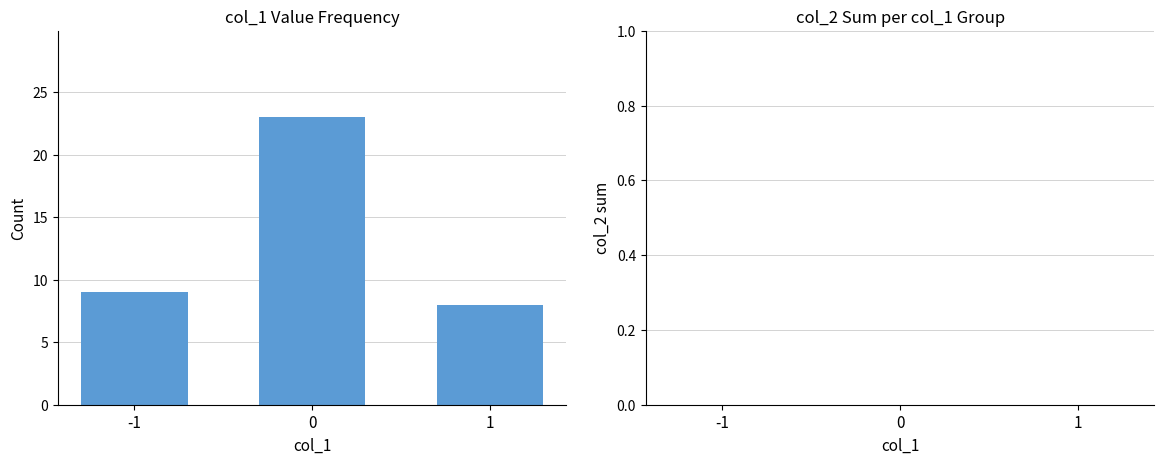

Is it true that the value at -1 is 6?

False